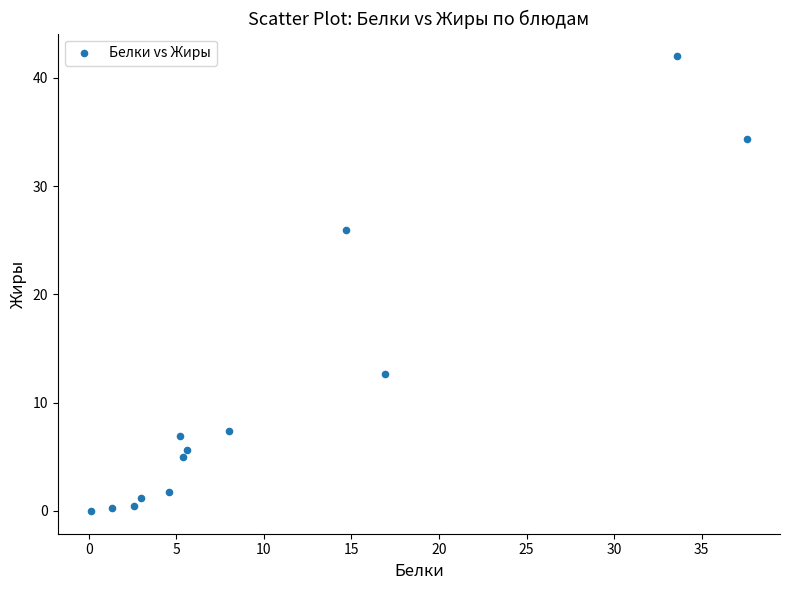

What is the range of Y values (max minus min)?

42.0